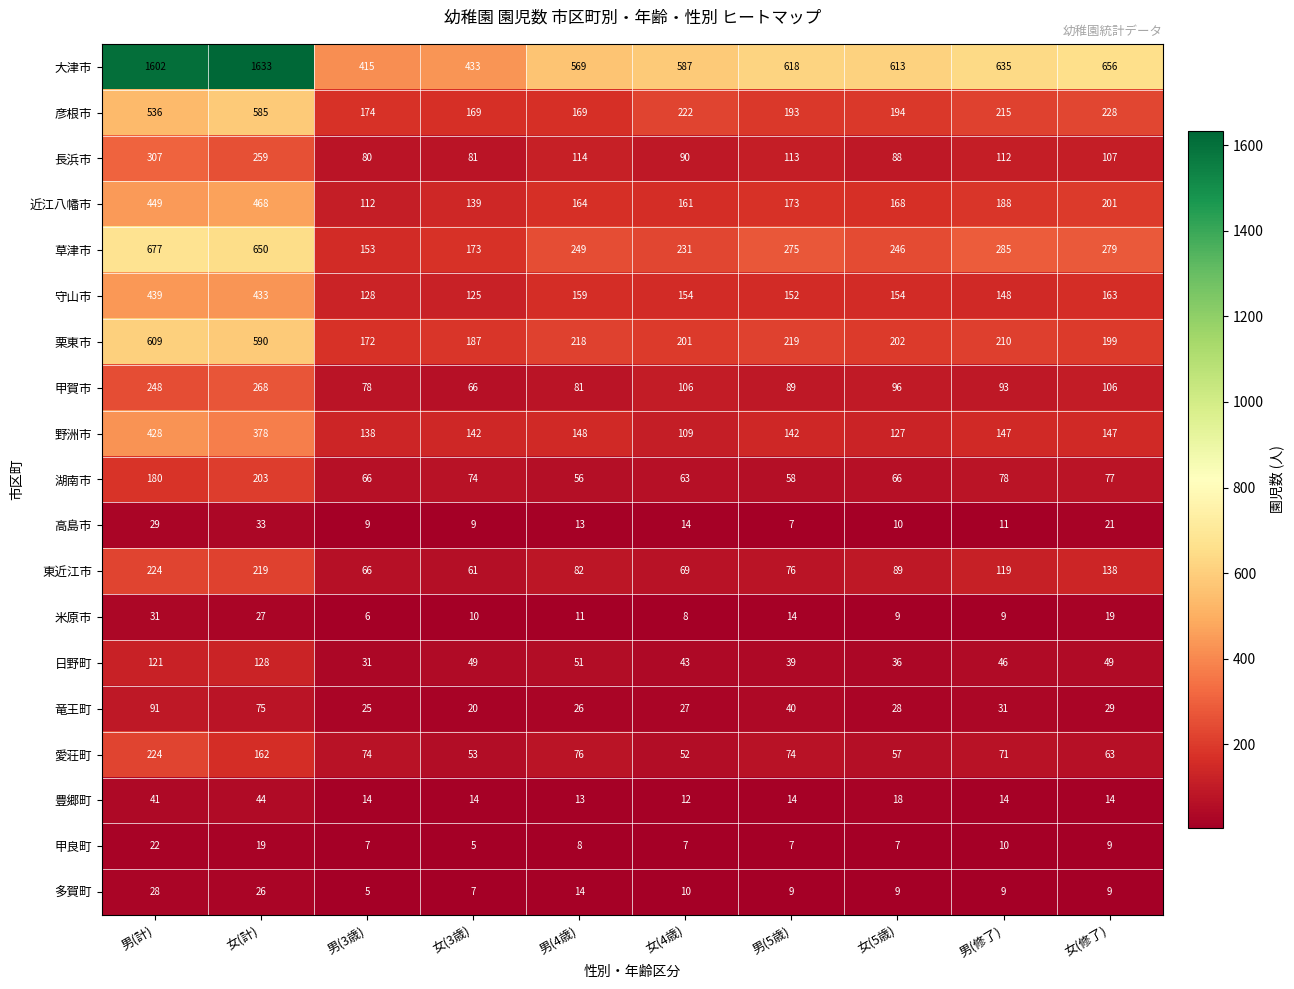

What is the total value across all series at 男(5歳)?

2312